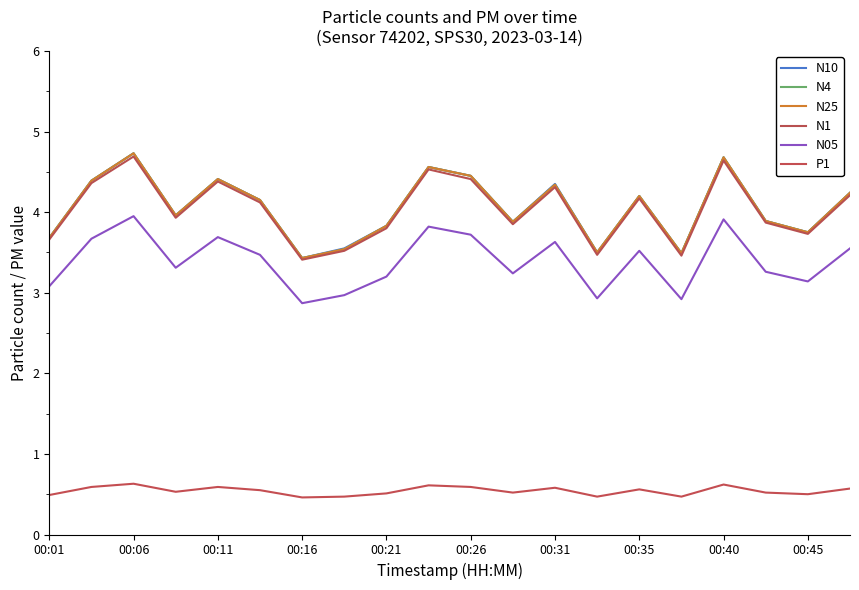

Does the chart have visible grid lines?

No